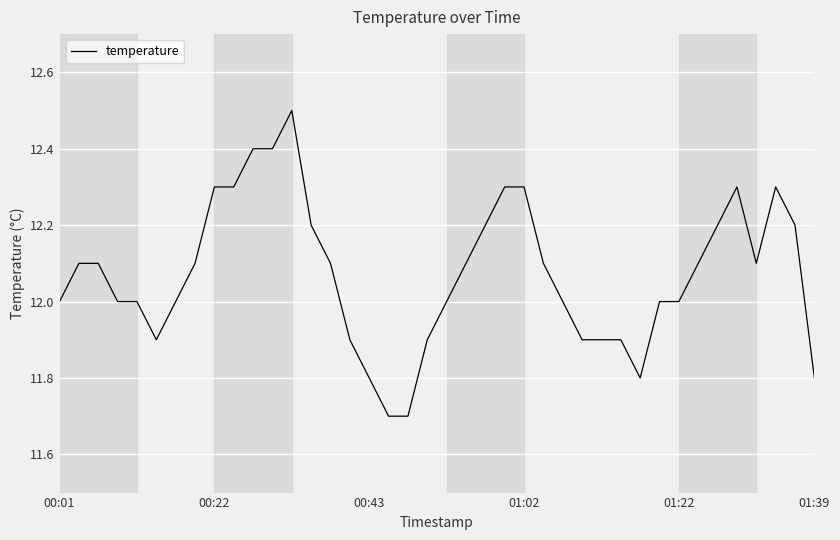

What is the minimum value shown in the chart?

11.7